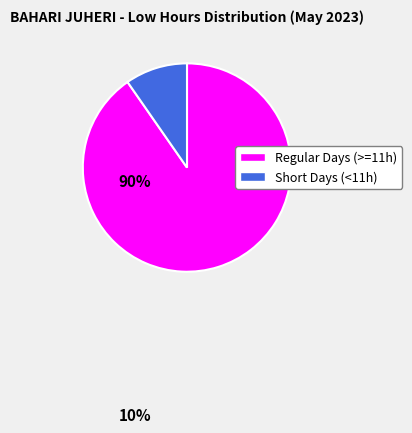

Is there any slice that represents more than half of the pie?

Yes